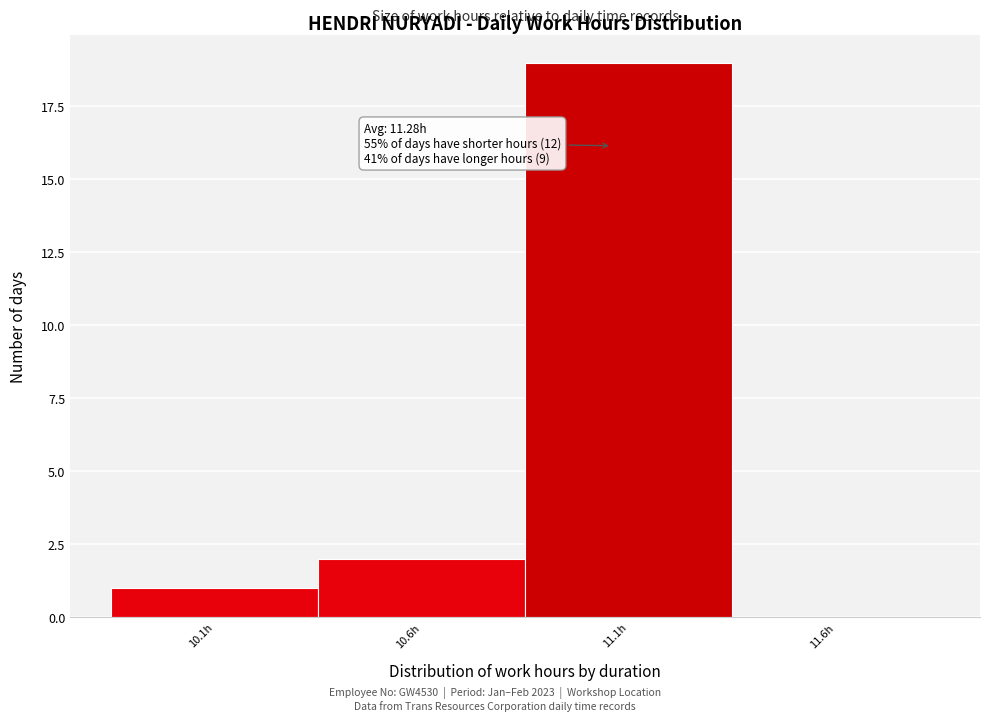

Reading right to left, transcribe all the data shown in this chart.

11.6h=0	11.1h=19	10.6h=2	10.1h=1